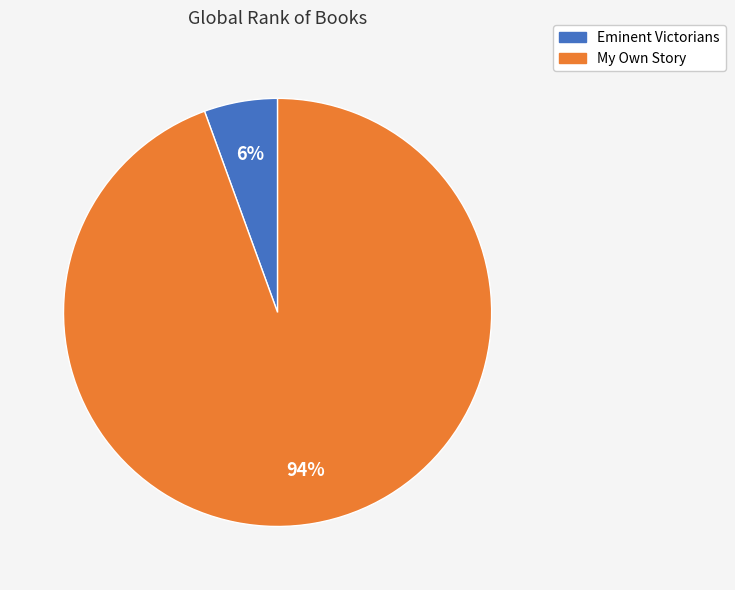

Rank the categories by value from lowest to highest.

Eminent Victorians, My Own Story